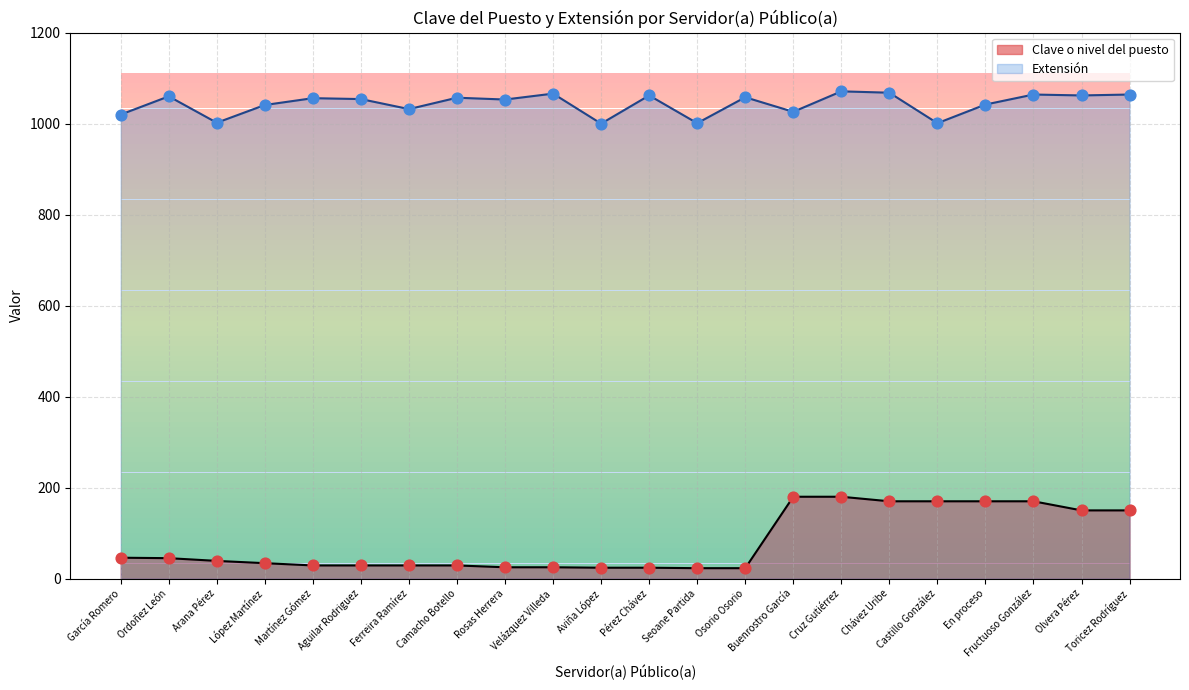

Which series reaches the maximum Y coordinate?

Extensión